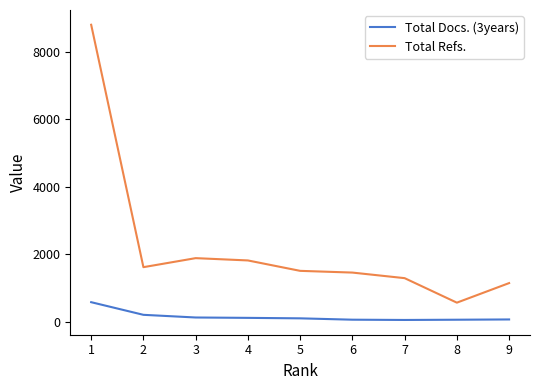

Is it true that Total Docs. (3years) equals 584 at 1?

True